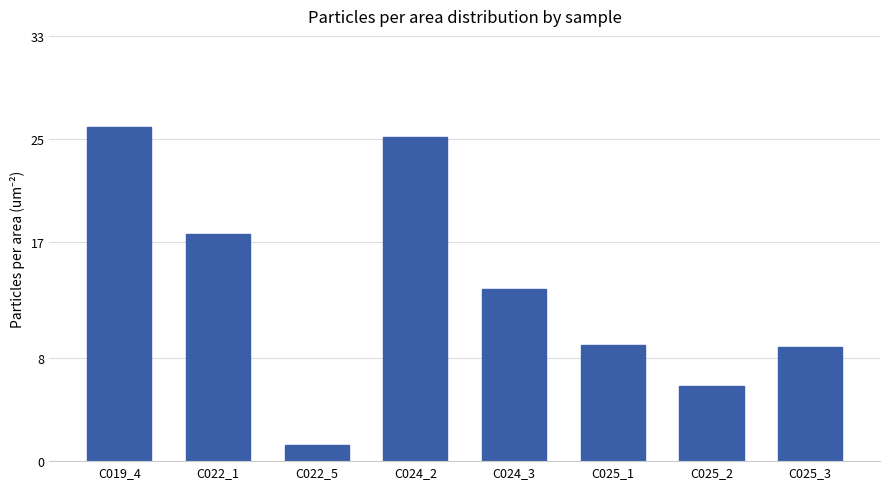

What is the sum of the values at C022_5 and C025_2?

7.1